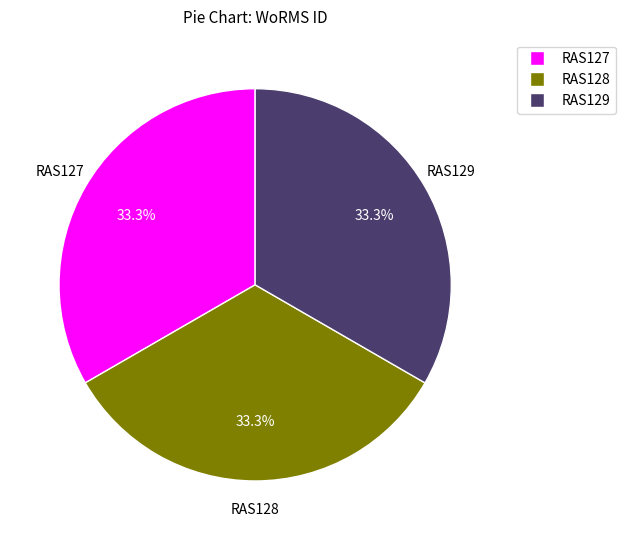

What percentage do RAS129 and RAS128 together represent?

66.7%